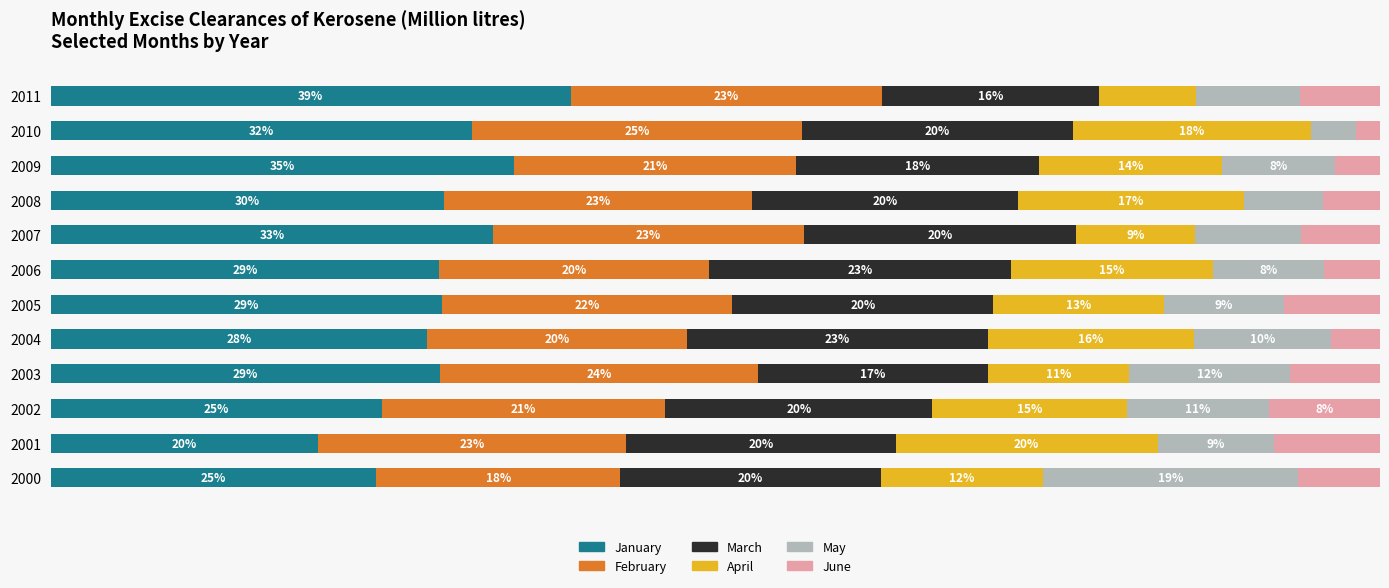

Which series has the largest total across all categories?

January